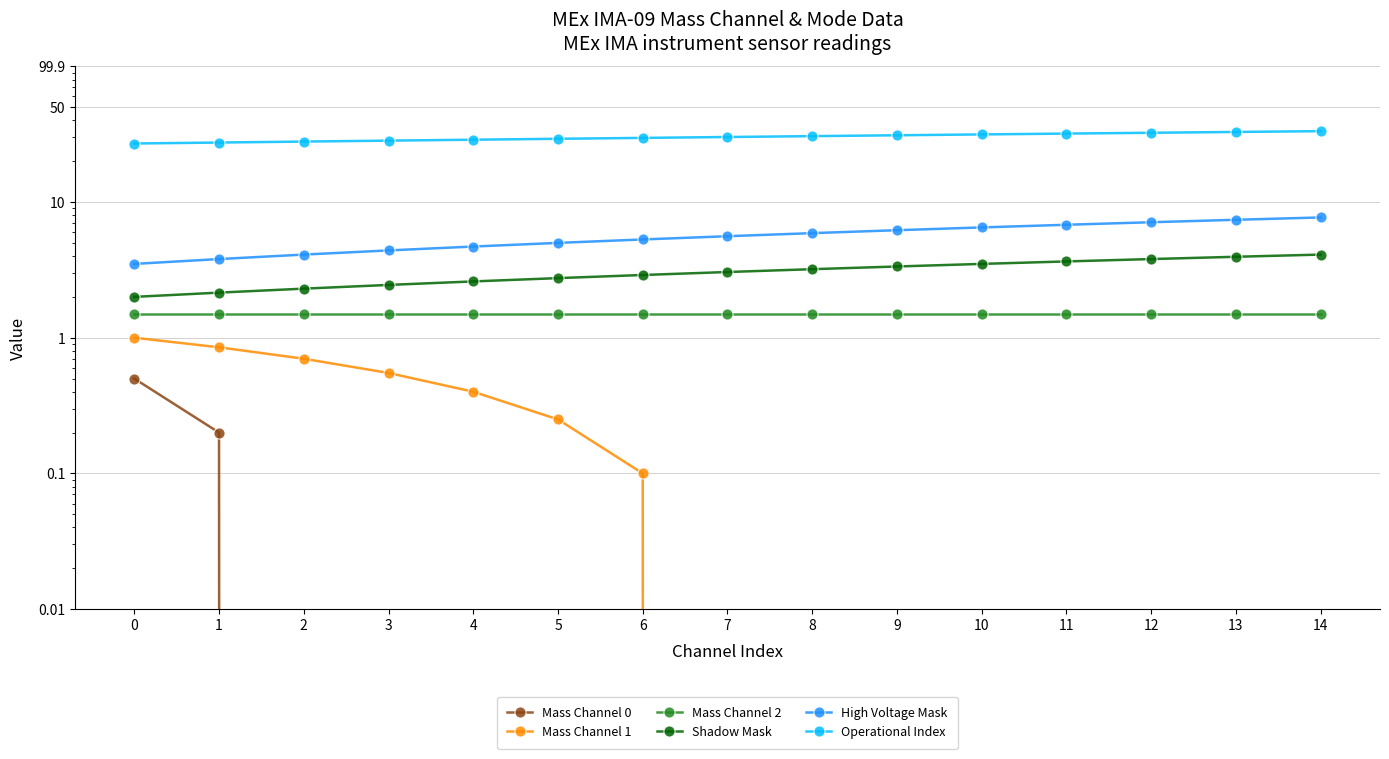

Rank the categories by Mass Channel 0 value from lowest to highest.

14, 13, 12, 11, 10, 9, 8, 7, 6, 5, 4, 3, 2, 1, 0